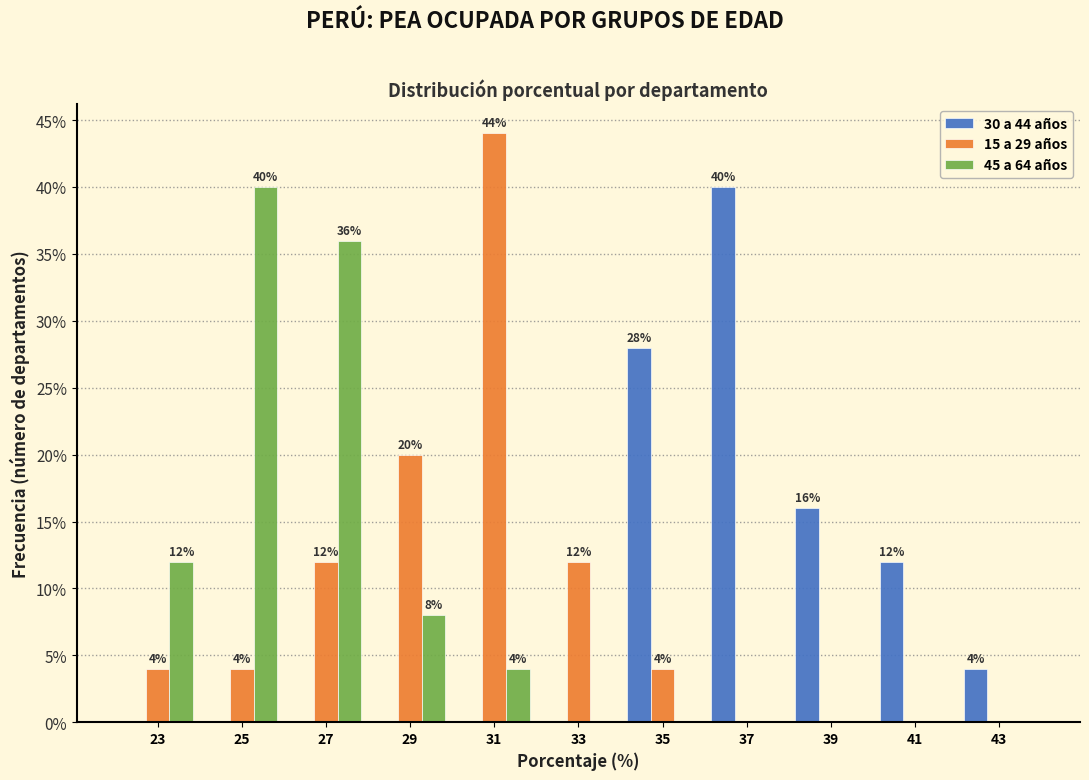

In the 15 a 29 años series, which range on the x-axis has the tallest bar?

30 to 32